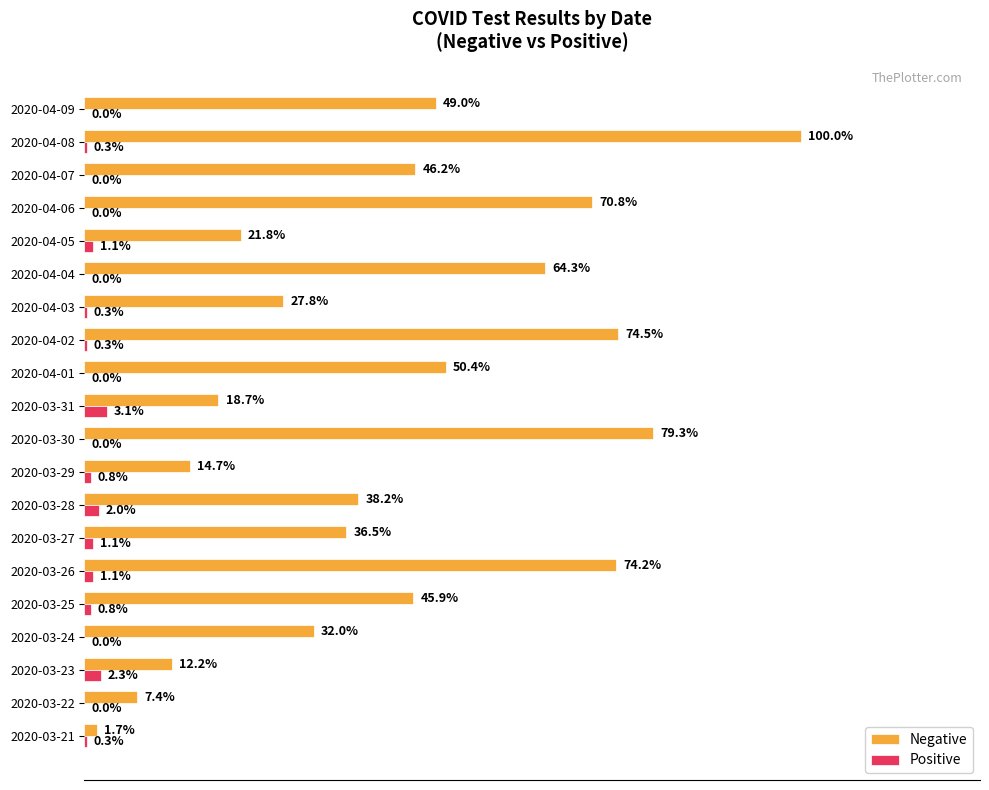

At how many categories does at least one series exceed 0?

20